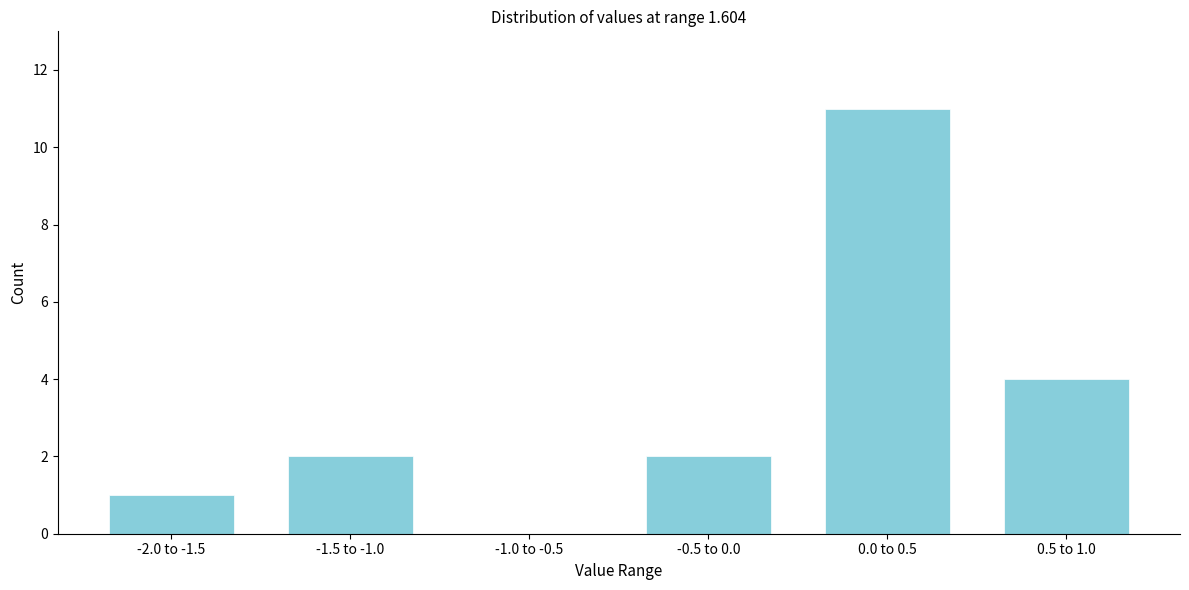

Reading left to right, transcribe all the data shown in this chart.

-2.0 to -1.5=1	-1.5 to -1.0=2	-1.0 to -0.5=0	-0.5 to 0.0=2	0.0 to 0.5=11	0.5 to 1.0=4